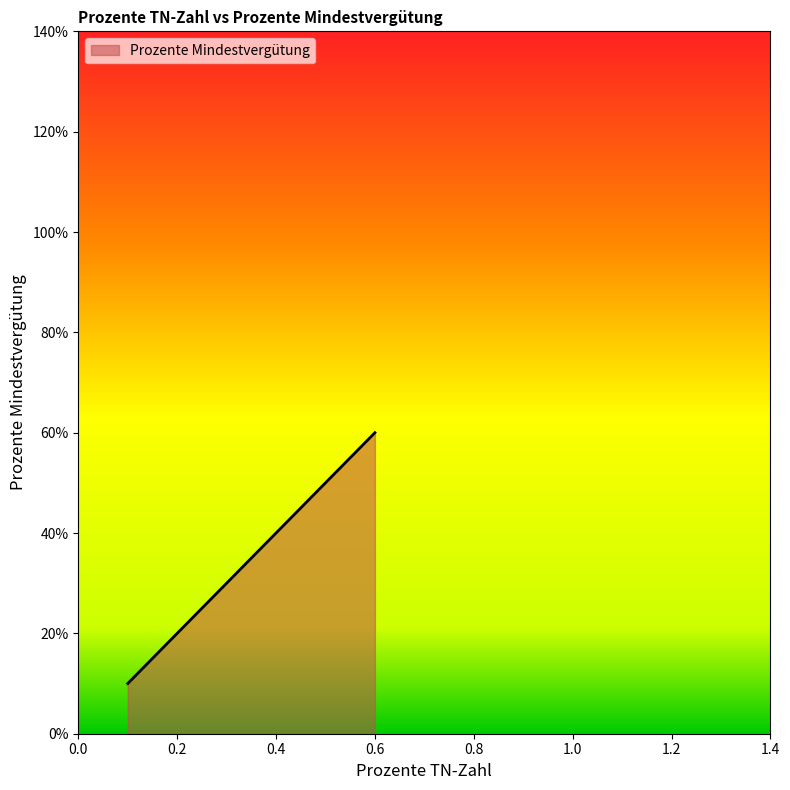

What is the value of the 4th point from the left?

0.4